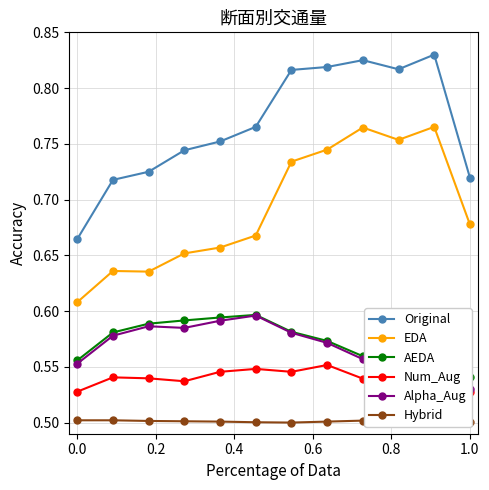

What is the difference between the maximum and minimum values in the AEDA series?

0.1